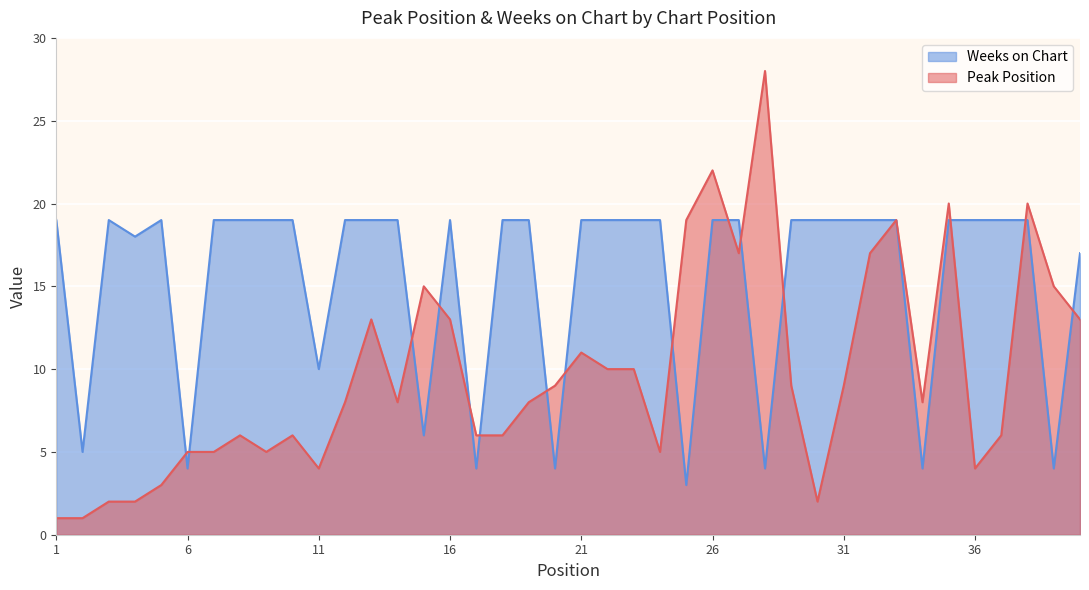

Which label corresponds to the smallest value in the chart?

1